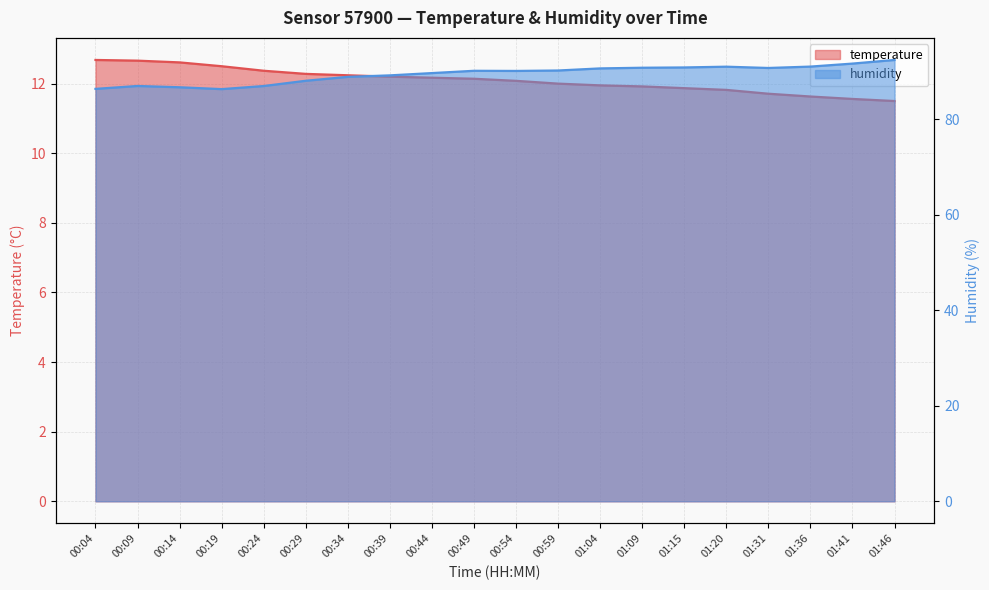

The humidity series shows 40.4 at 00:09. True or false?

False